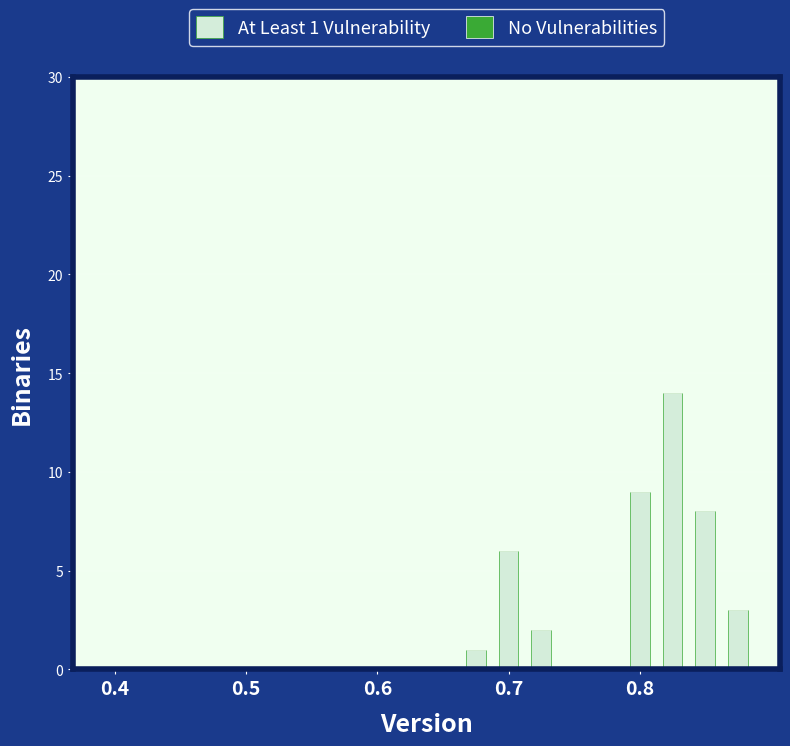

What is the sum of all values?

43